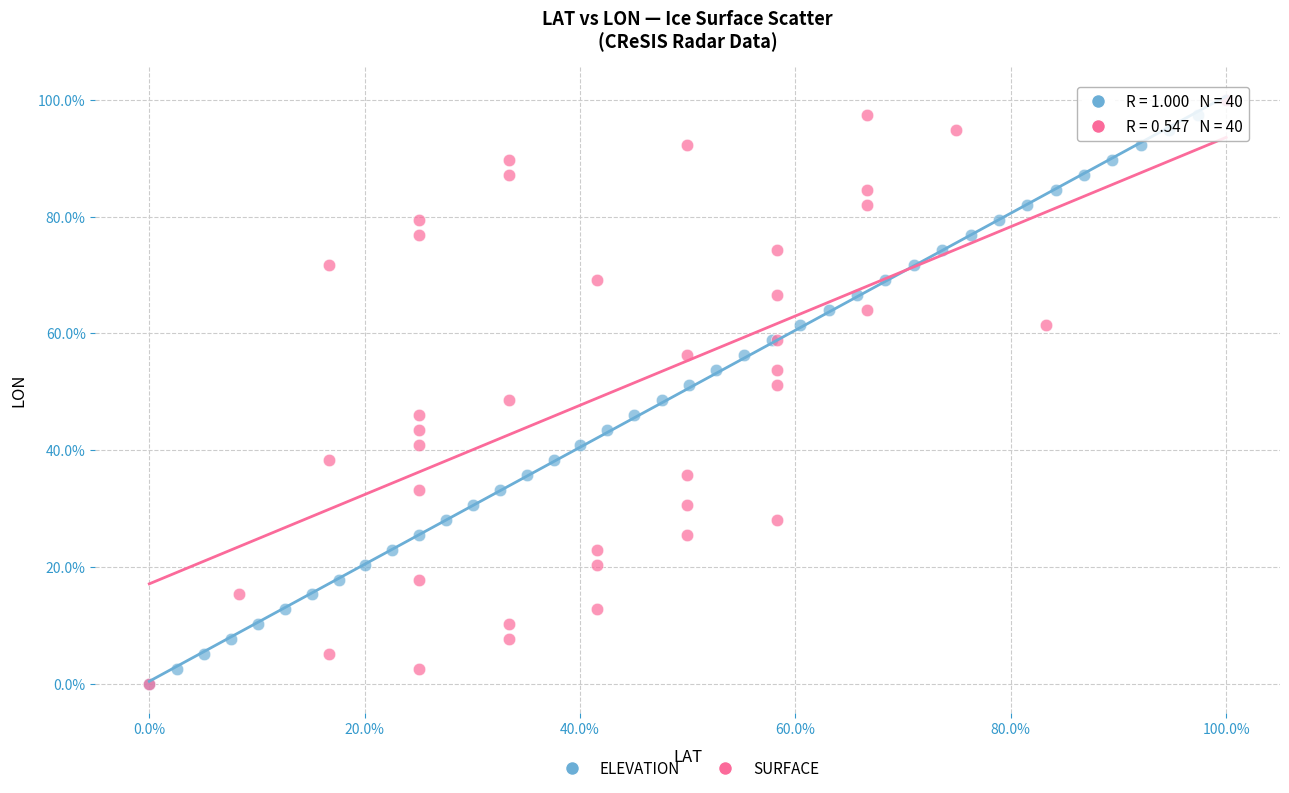

What are all the series names shown in the legend?

ELEVATION, SURFACE